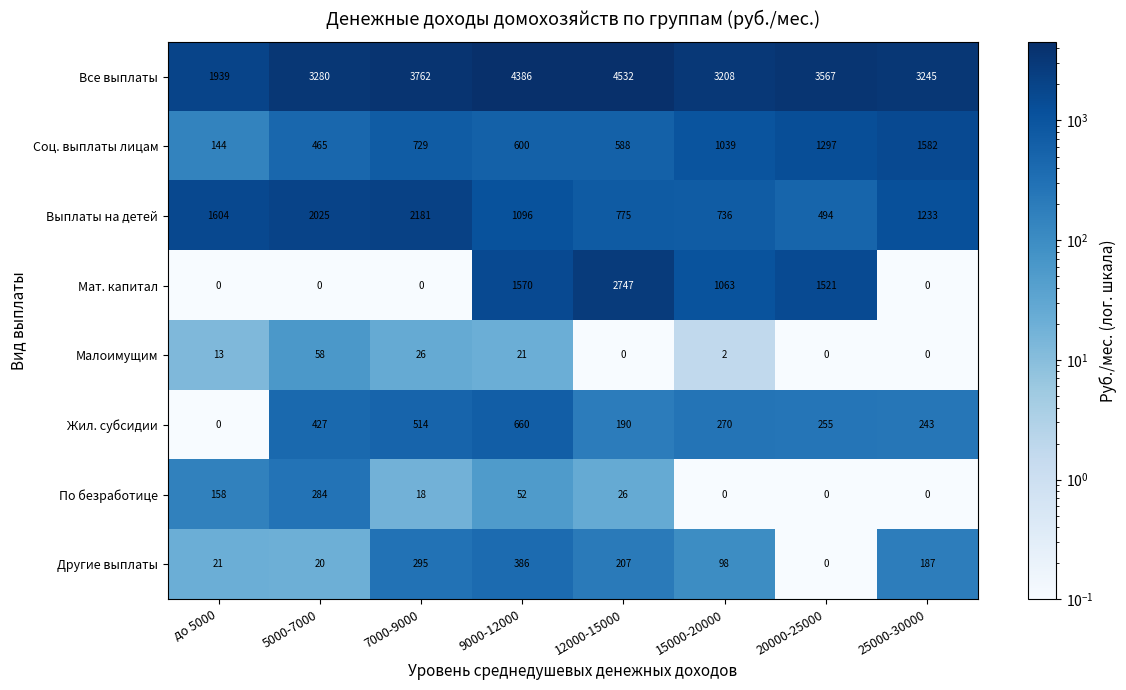

At 9000-12000, list the series in order from smallest to largest.

Малоимущим, По безработице, Другие выплаты, Соц. выплаты лицам, Жил. субсидии, Выплаты на детей, Мат. капитал, Все выплаты